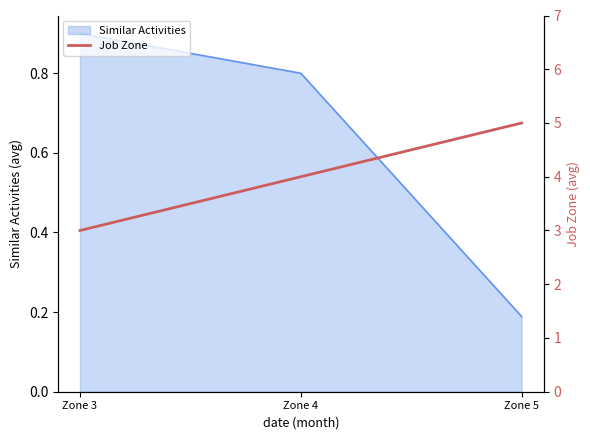

Is it true that Similar Activities equals 0.5 at Zone 3?

False